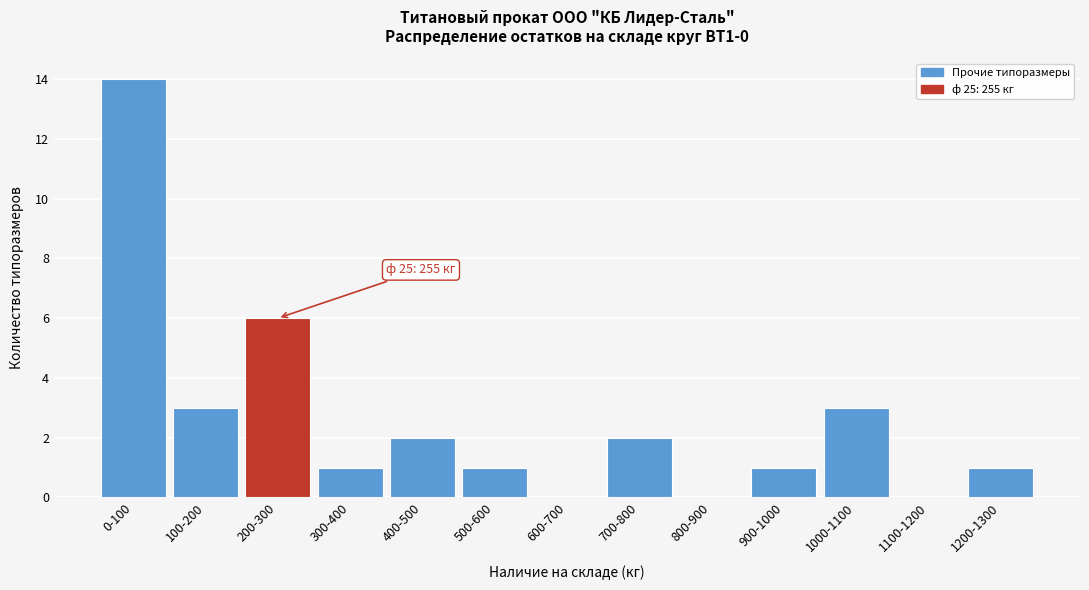

Reading right to left, what are all the values shown in this chart?

1200-1300=1	1100-1200=0	1000-1100=3	900-1000=1	800-900=0	700-800=2	600-700=0	500-600=1	400-500=2	300-400=1	200-300=6	100-200=3	0-100=14